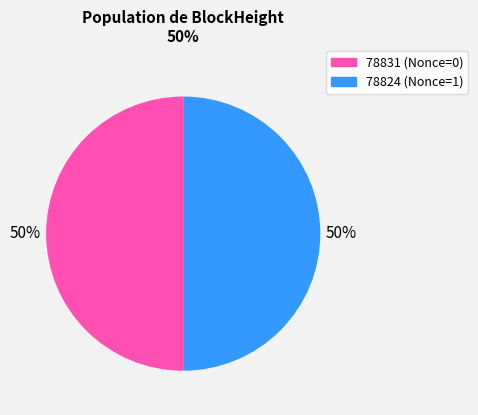

To the nearest percent, what is the average slice percentage?

50%